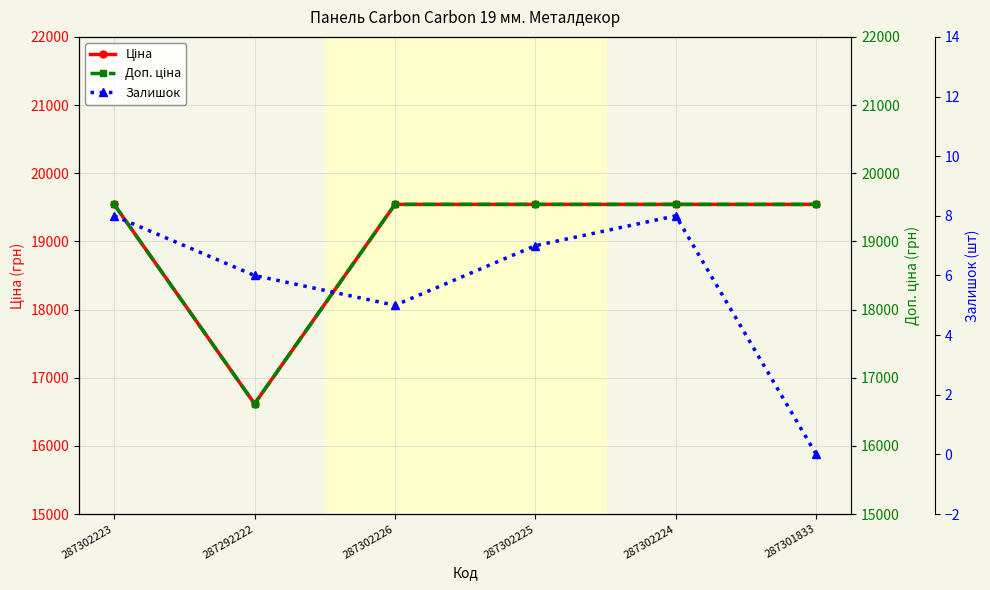

What is the label of the 4th point from the left?

287302225